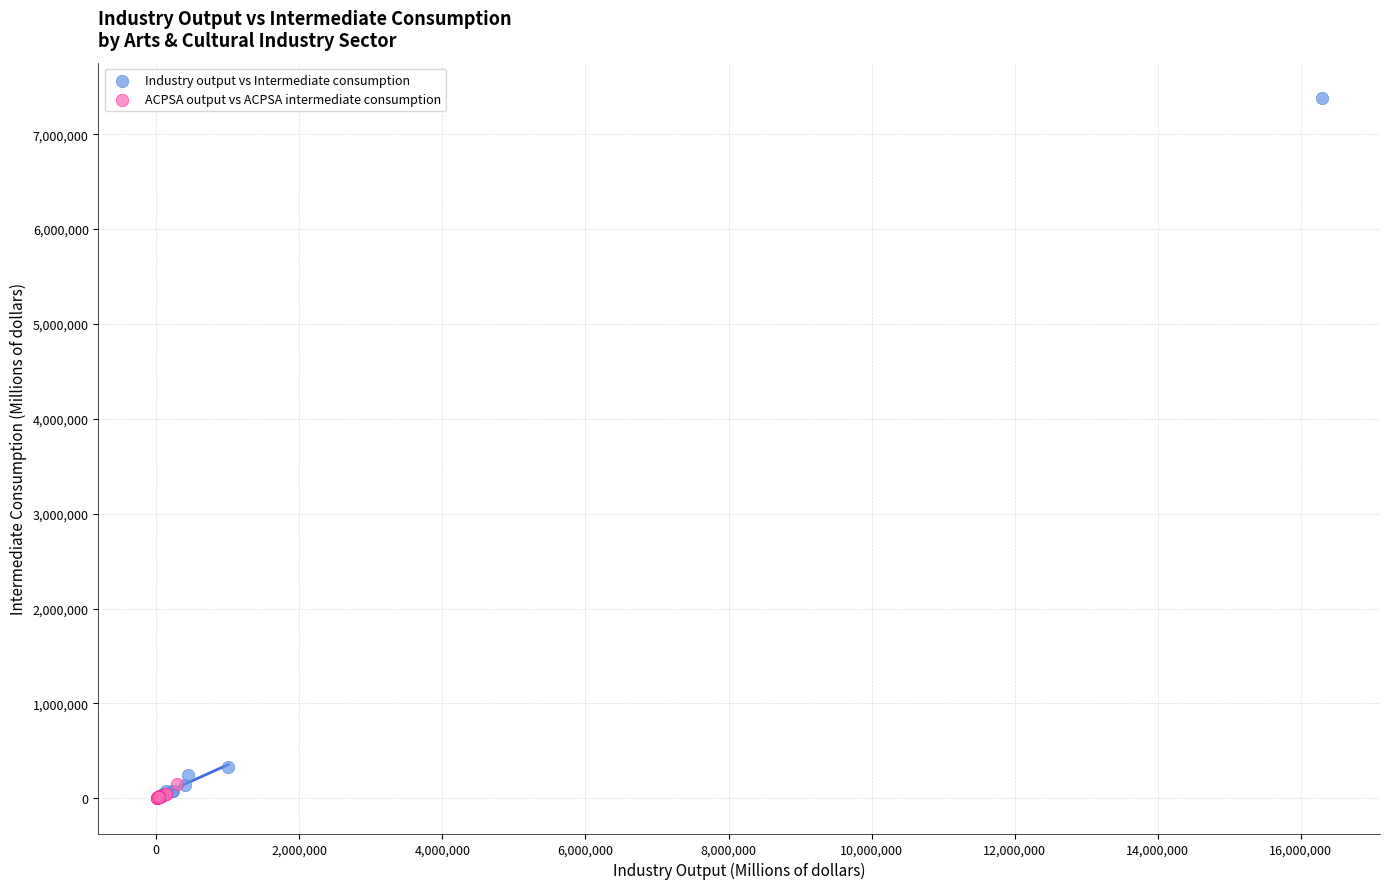

What are all the series names shown in the legend?

Industry output vs Intermediate consumption, ACPSA output vs ACPSA intermediate consumption